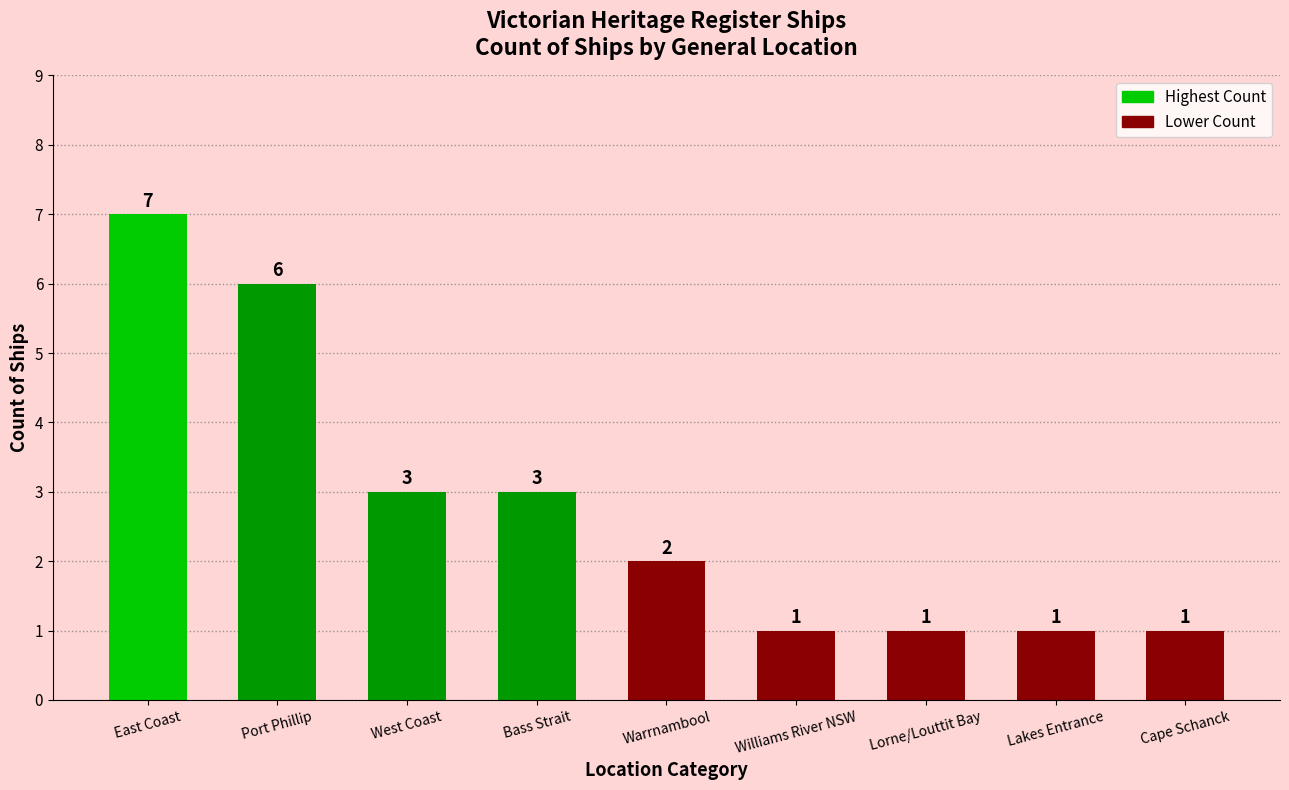

What is the label of the 9th bar from the right?

East Coast